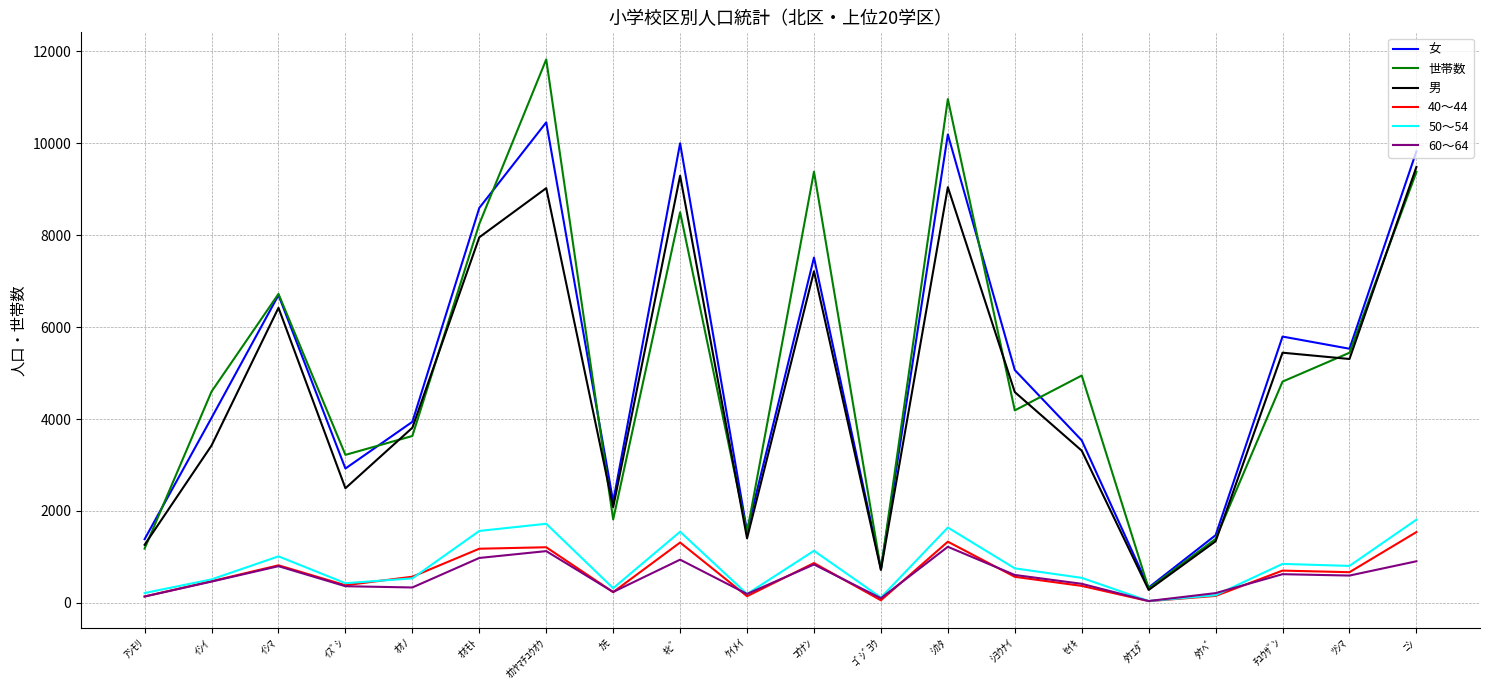

Between ｵｶﾔﾏﾁﾕｳｵｳ and ﾀｹﾍﾞ, which series saw the biggest shift?

世帯数